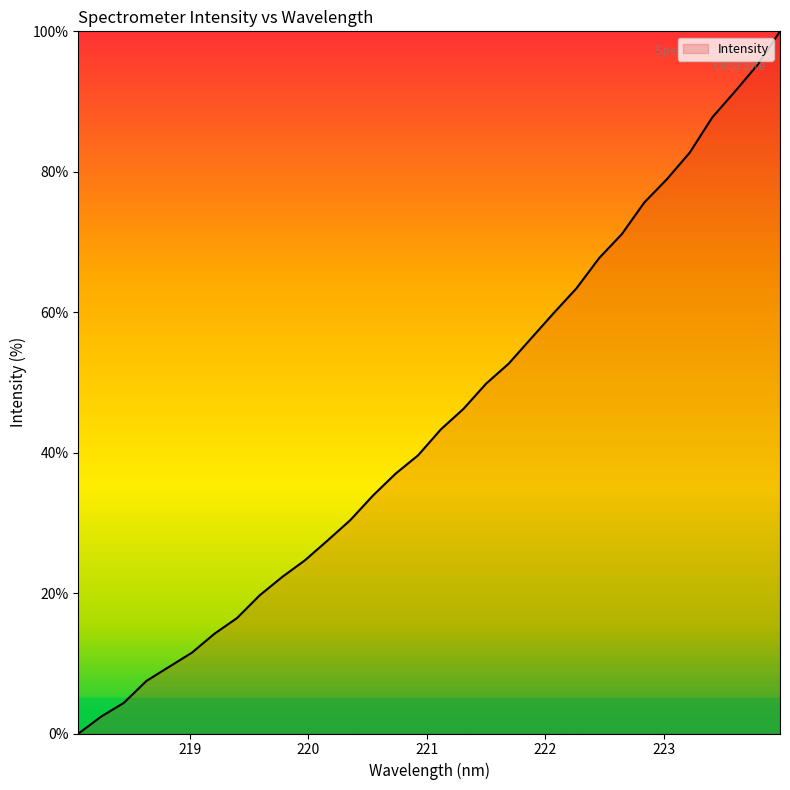

Reading right to left, what are all the values shown in this chart?

100.0	95.2	91.4	87.7	82.7	79.0	75.6	71.1	67.7	63.4	59.9	56.3	52.7	49.8	46.2	43.3	39.6	37.0	33.9	30.4	27.5	24.7	22.3	19.7	16.4	14.2	11.5	9.5	7.5	4.4	2.4	0.0